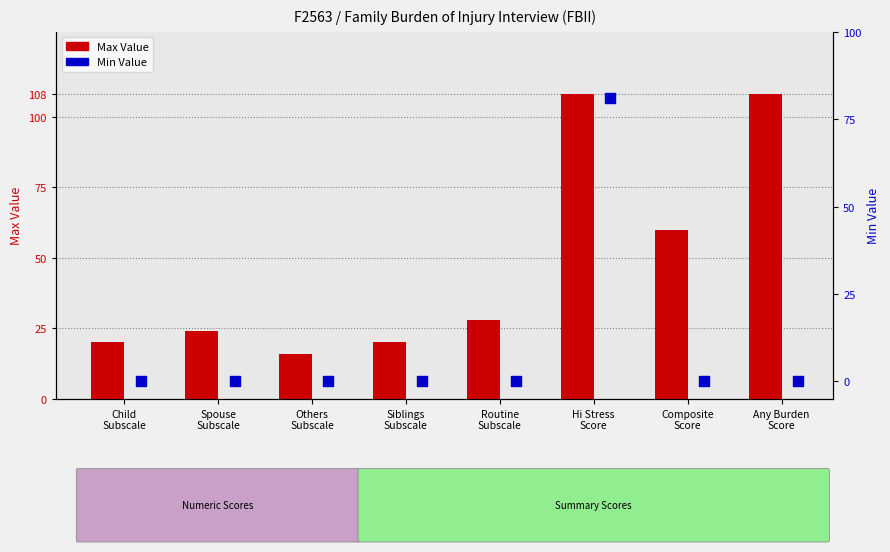

Which series has the widest spread of Y values?

Max Value